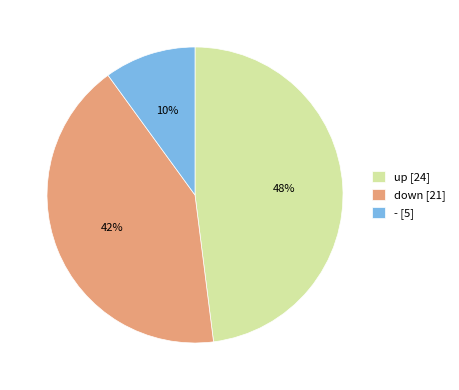

Does any single category account for the majority?

No